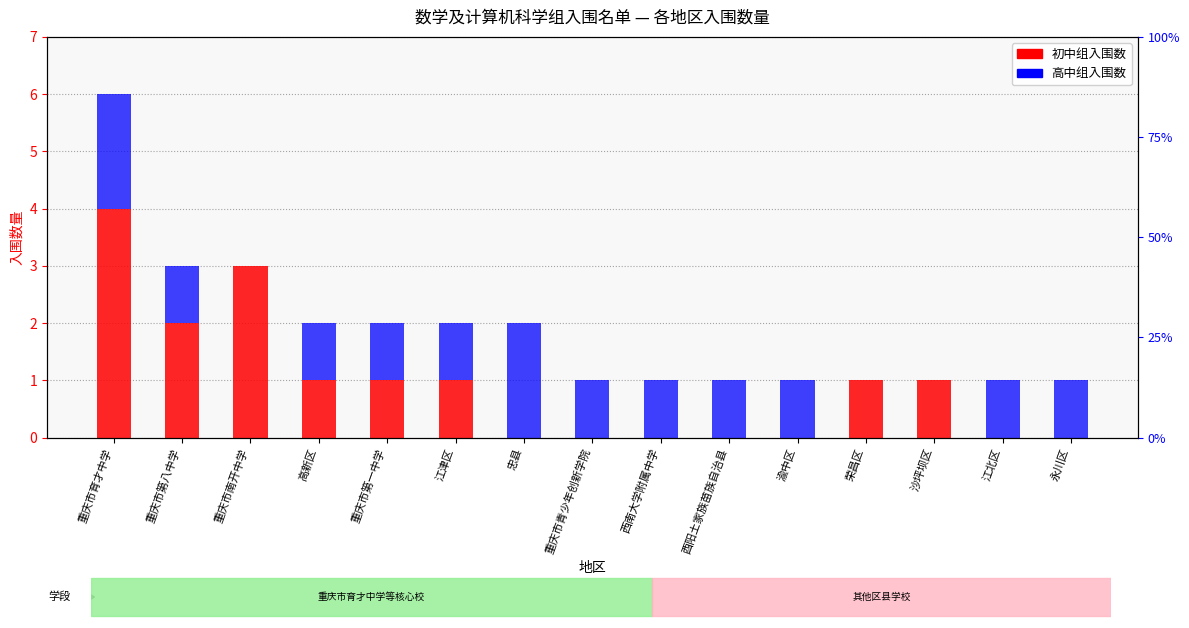

Rank the series by their maximum value, from highest to lowest.

初中组入围数, 高中组入围数